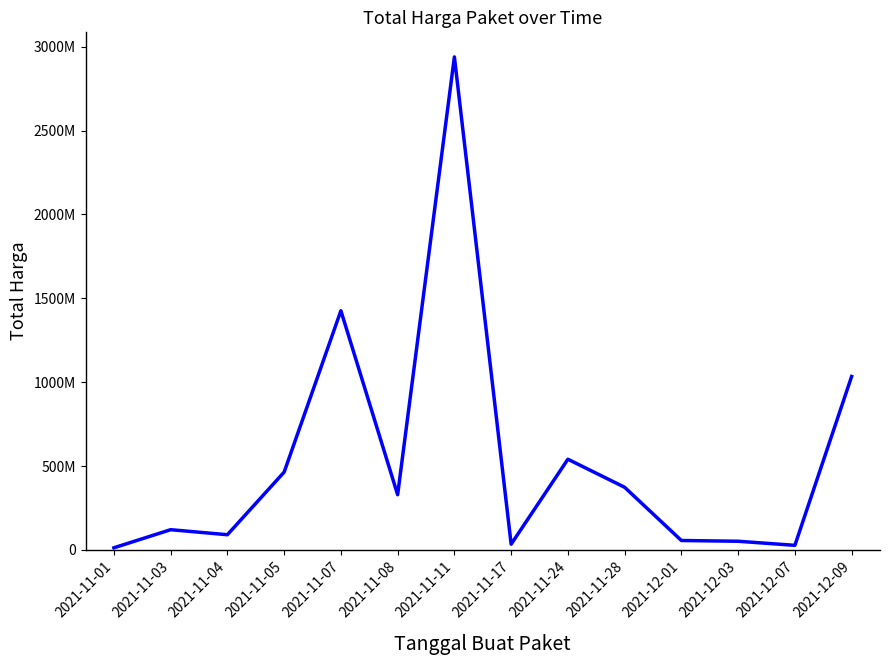

Which has a higher value, 2021-12-09 or 2021-12-01?

2021-12-09